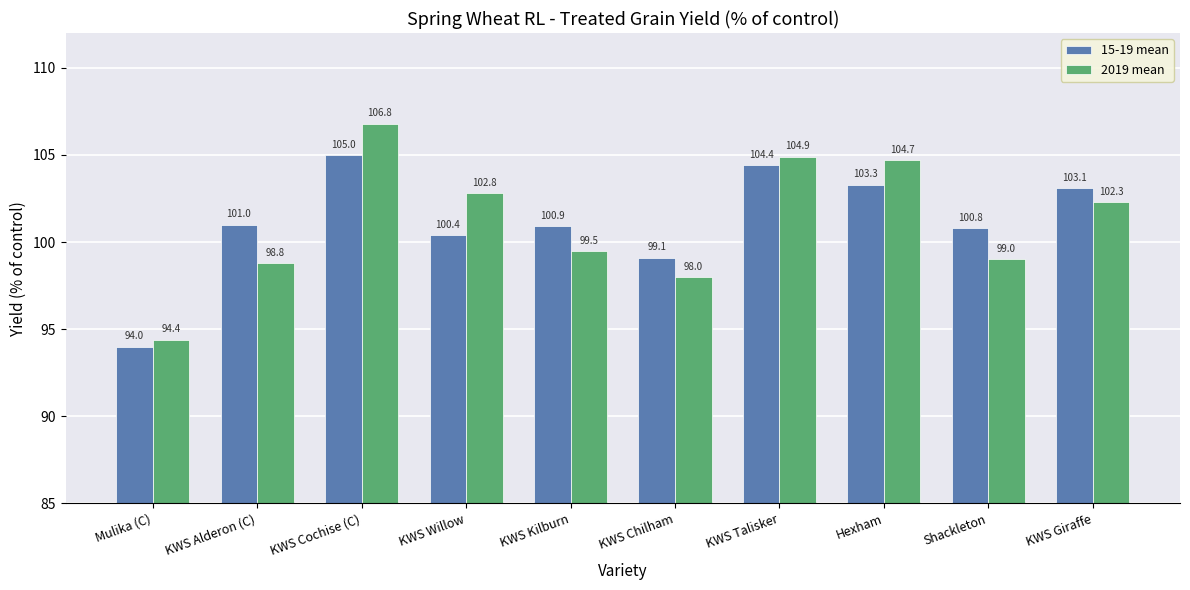

At how many categories does at least one series exceed 98?

9